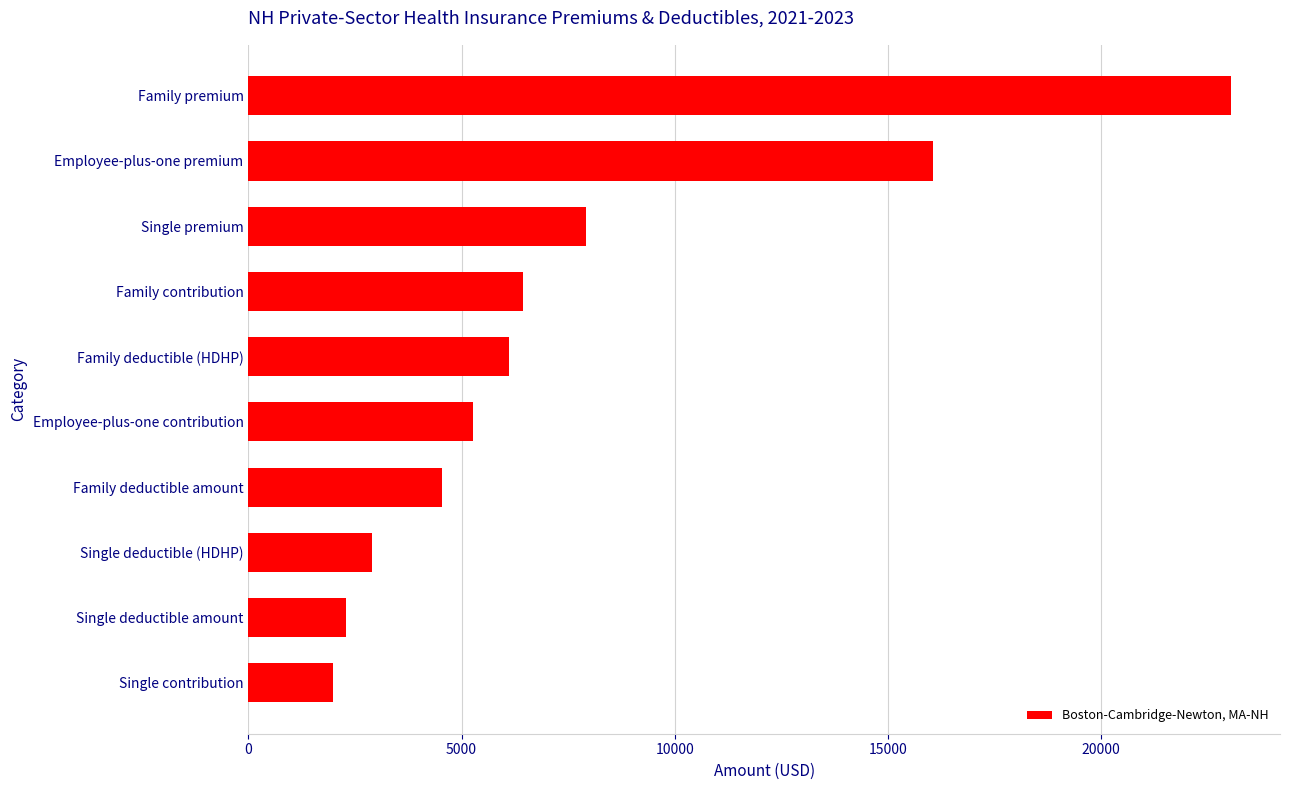

Is it true that the value at Family contribution is 6448?

True